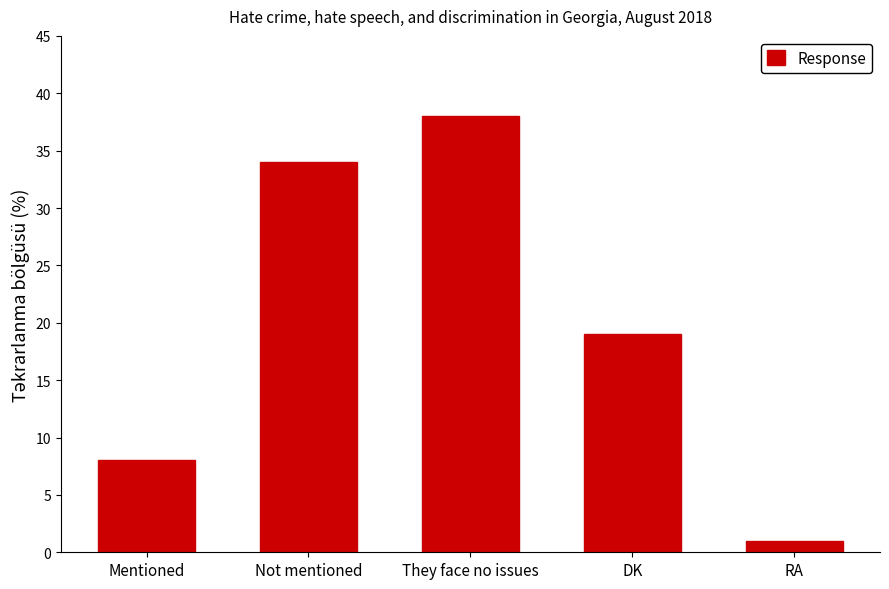

The value at DK is 19. True or false?

True